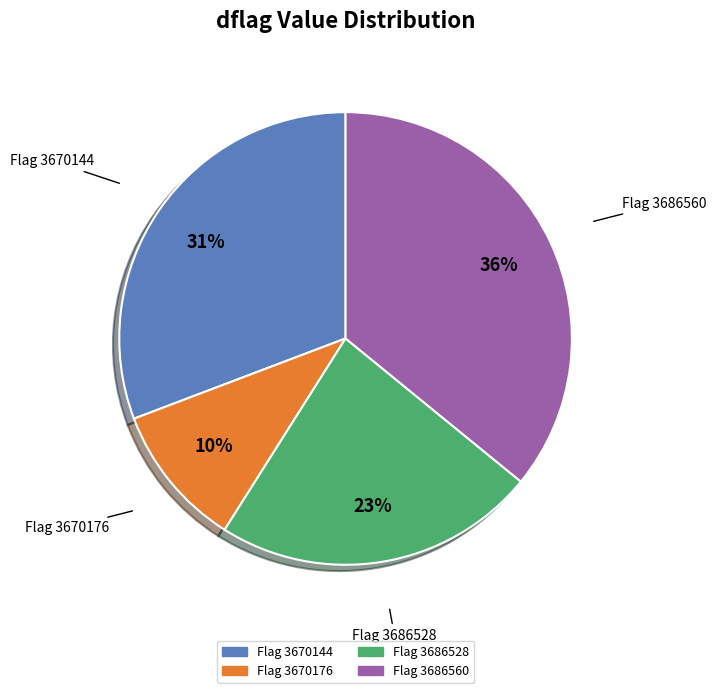

To the nearest percent, what is the difference between the largest and smallest slice percentages?

26%